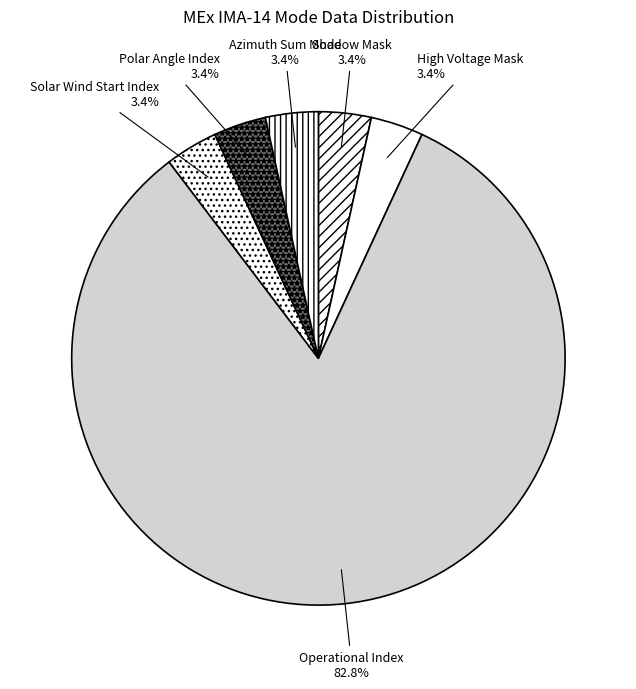

Which slice is the largest?

Operational Index